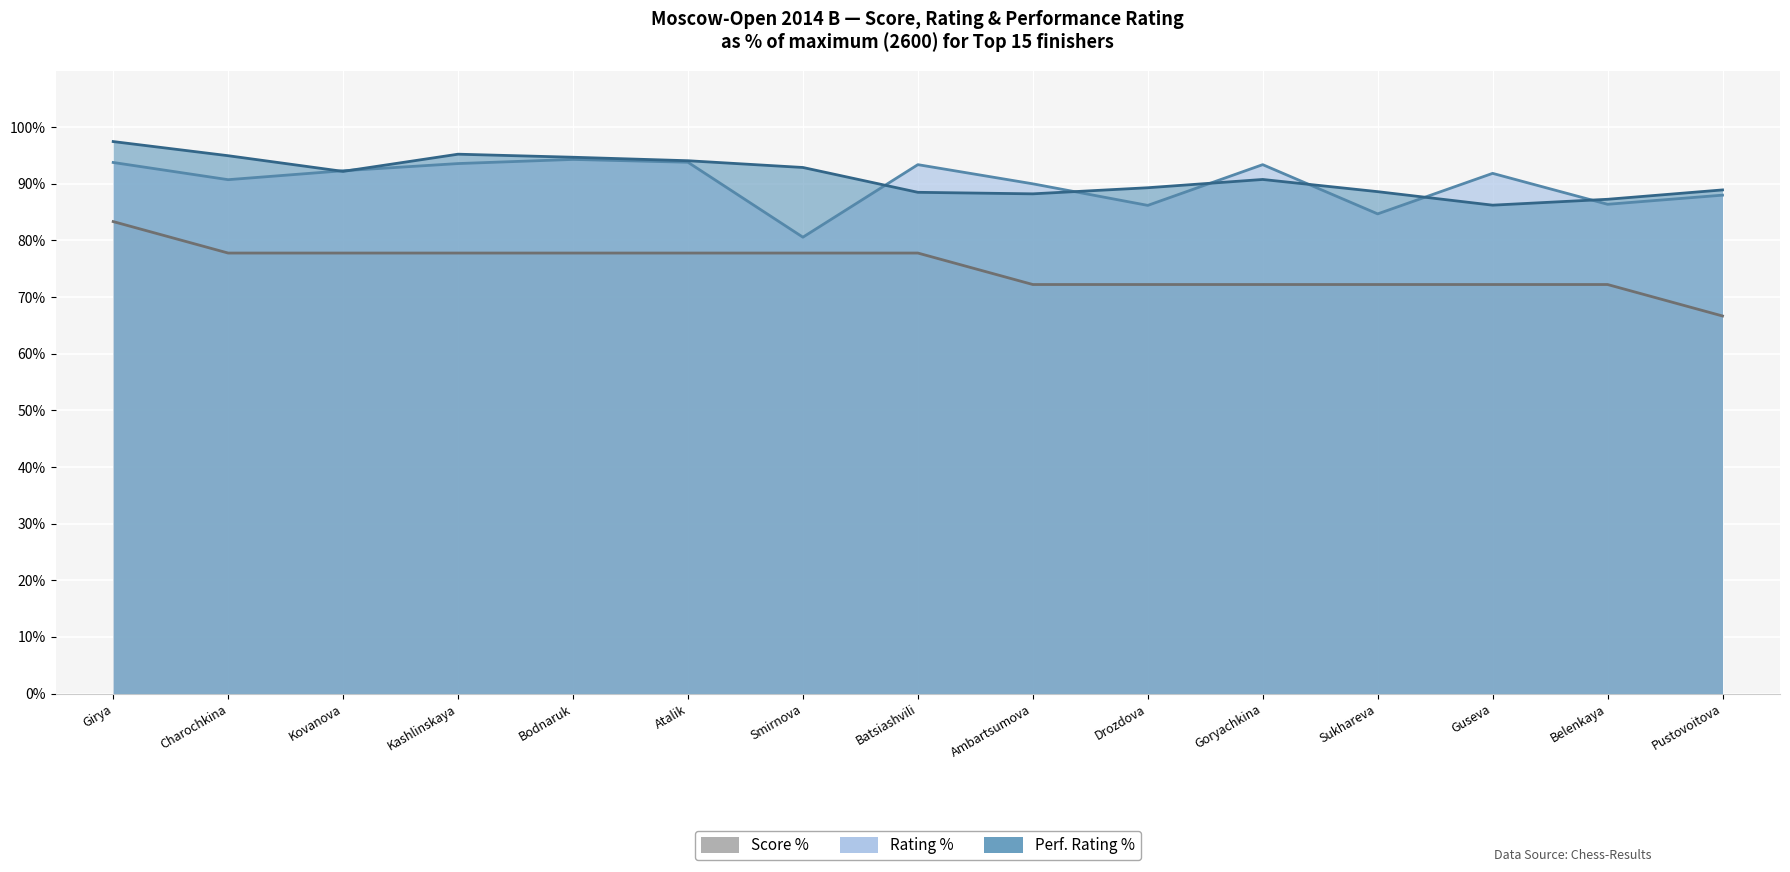

At which category is the sum across all series the highest?

Girya